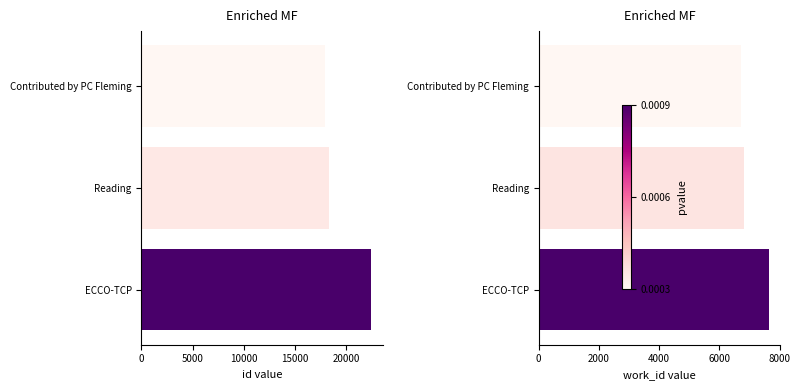

What is the average value of the work_id series?

7060